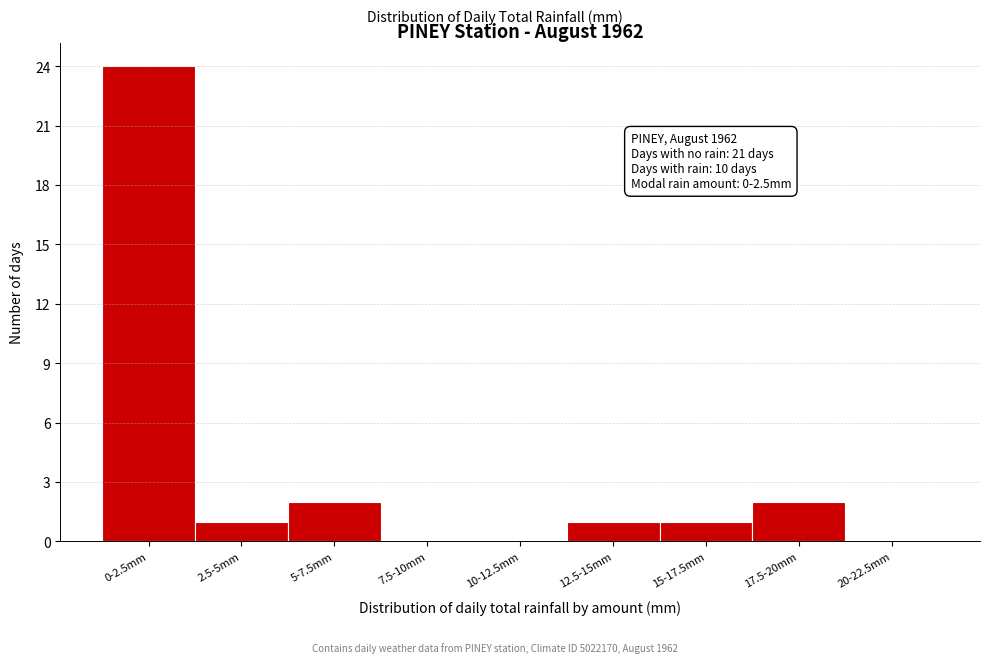

Reading left to right, list all the values displayed in this chart.

0-2.5mm=24	2.5-5mm=1	5-7.5mm=2	7.5-10mm=0	10-12.5mm=0	12.5-15mm=1	15-17.5mm=1	17.5-20mm=2	20-22.5mm=0